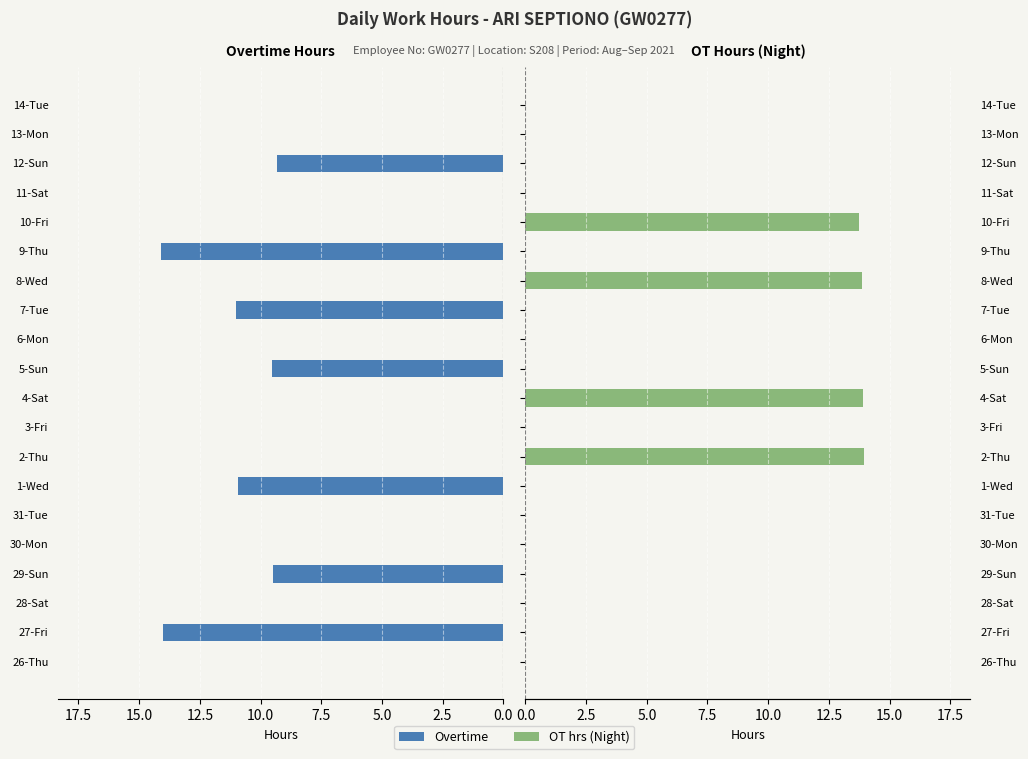

What is the value of the OT hrs bar at the 16th from the left?

13.8